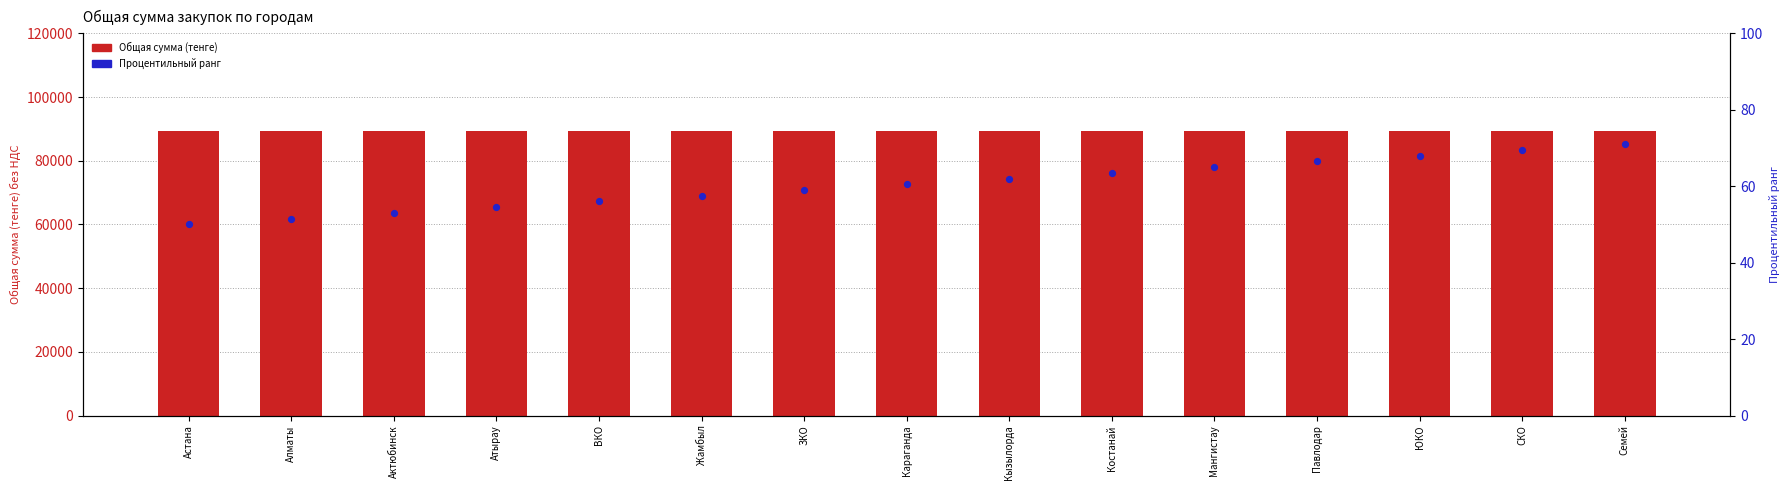

At which category is the sum across all series the highest?

Семей